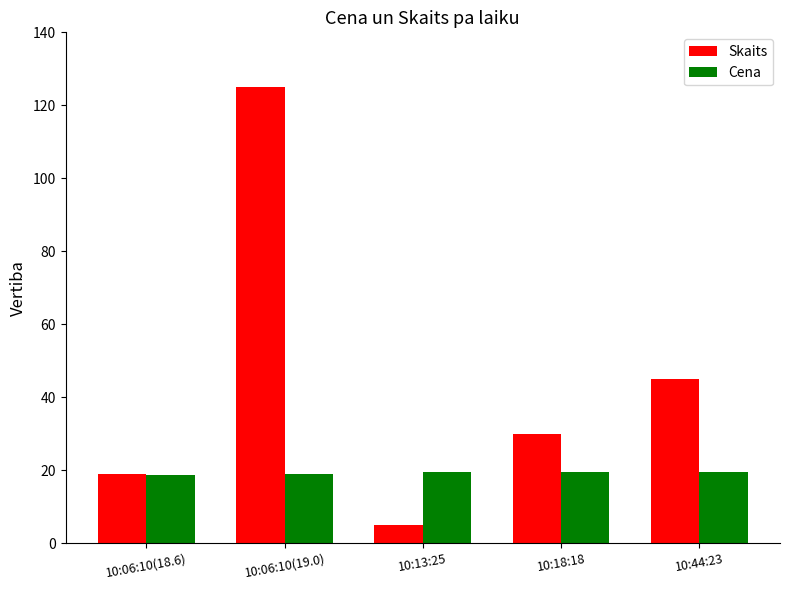

Read the Skaits value at 10:13:25.

5.0